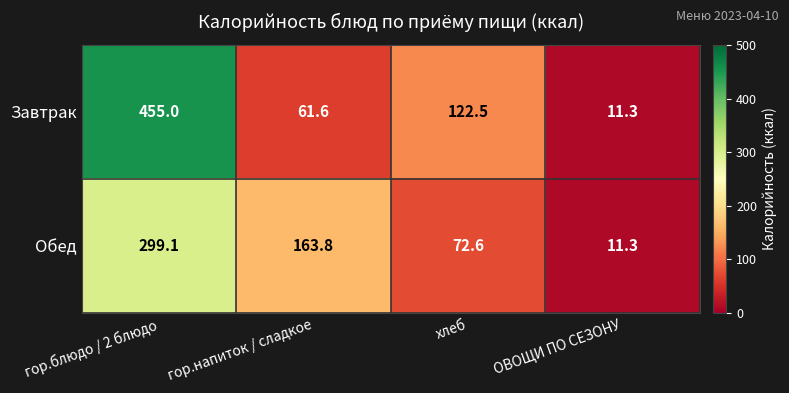

Count the number of data series in this chart.

2